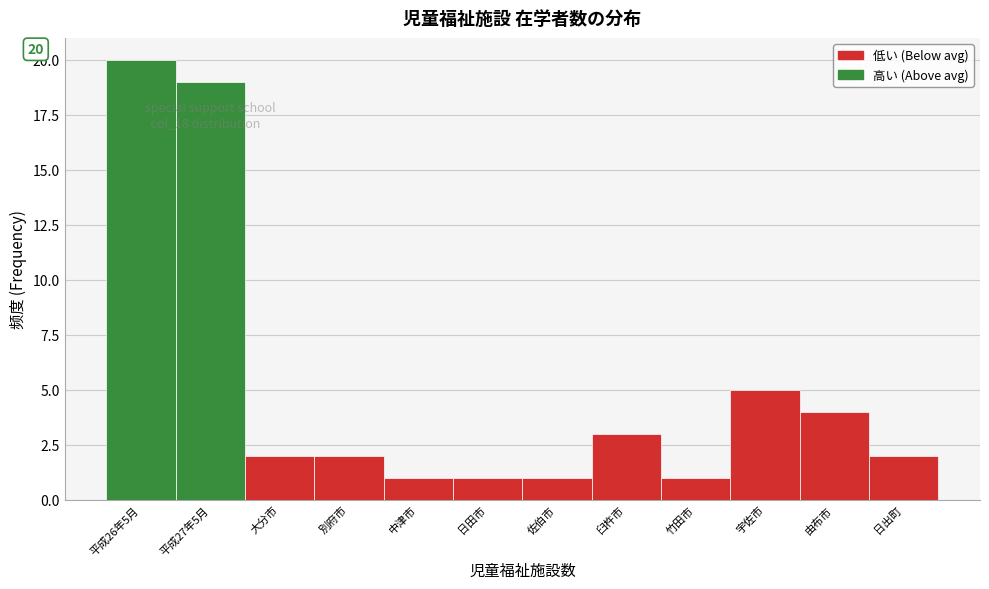

Reading left to right, transcribe all the data shown in this chart.

20	19	2	2	1	1	1	3	1	5	4	2